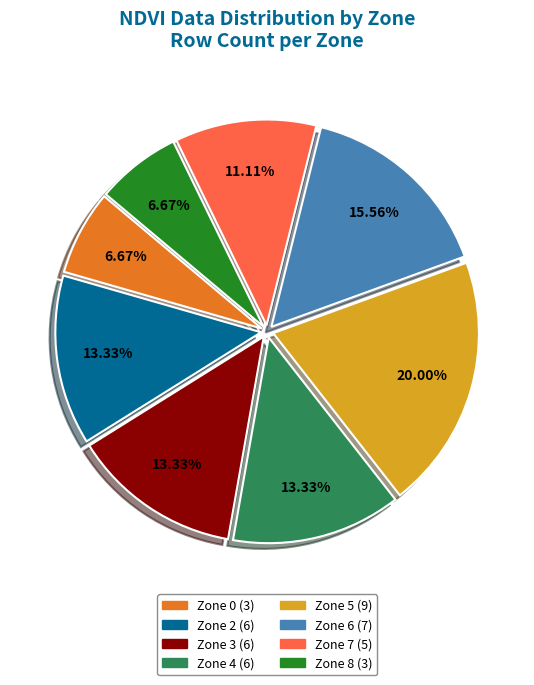

What percentage is the Zone 5 slice, to the nearest percent?

20%